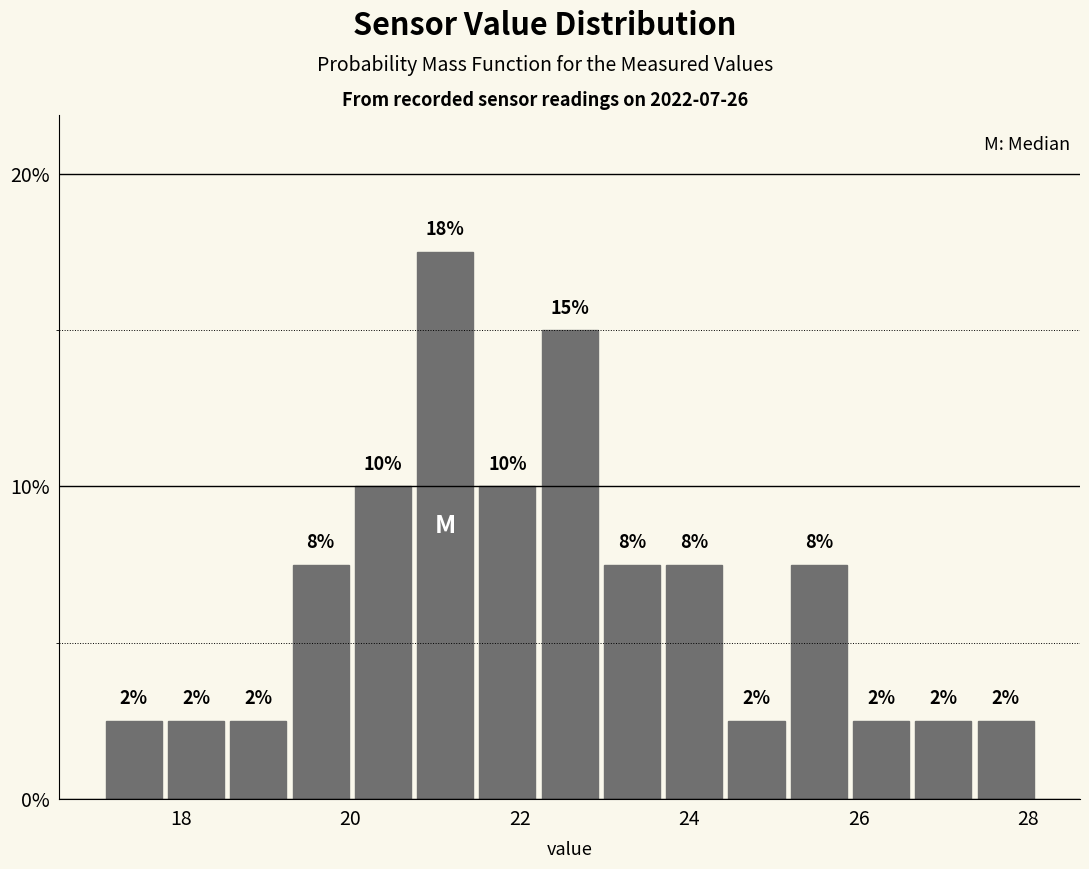

Read against the x-axis, roughly where is the centre of the tallest bar?

21.2